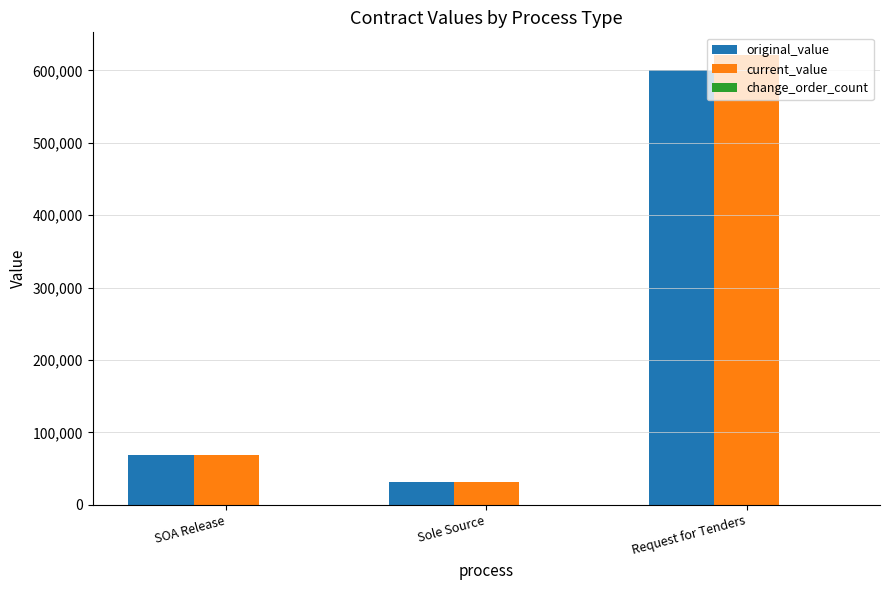

What is the approximate value of current_value at SOA Release?

69140.1